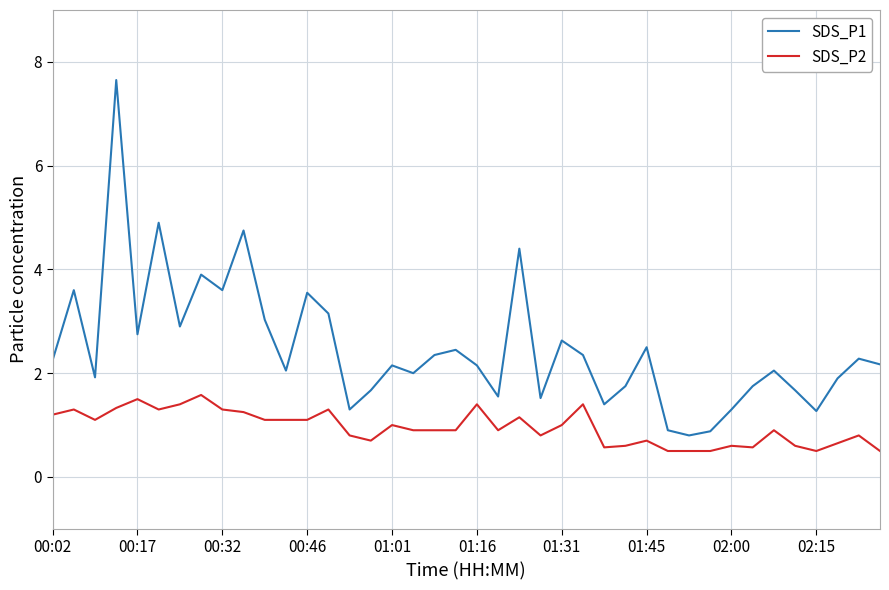

Count the number of categories in the chart.

40